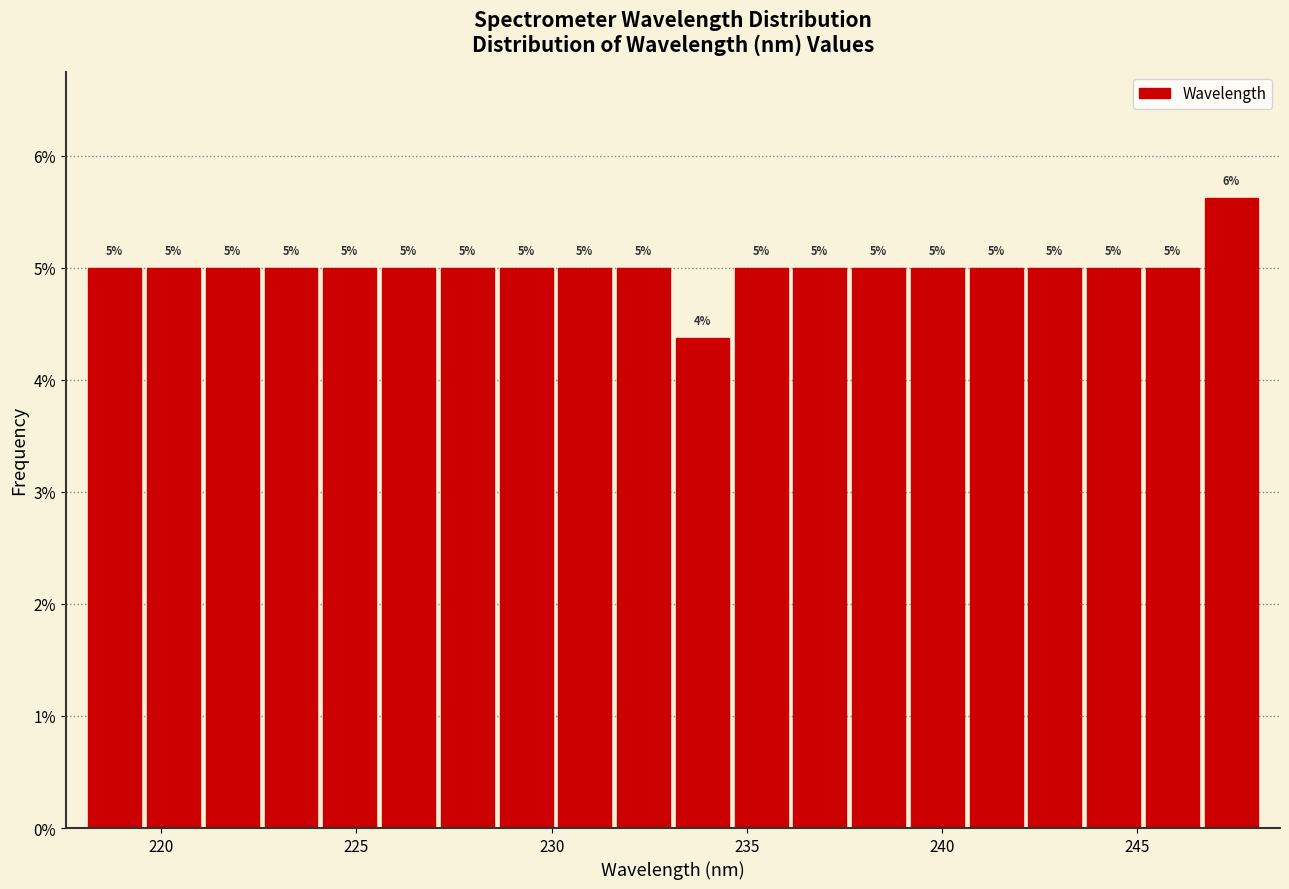

Around what value on the x-axis is the tallest bar? Give the approximate position of its centre, as read against the axis.

247.5